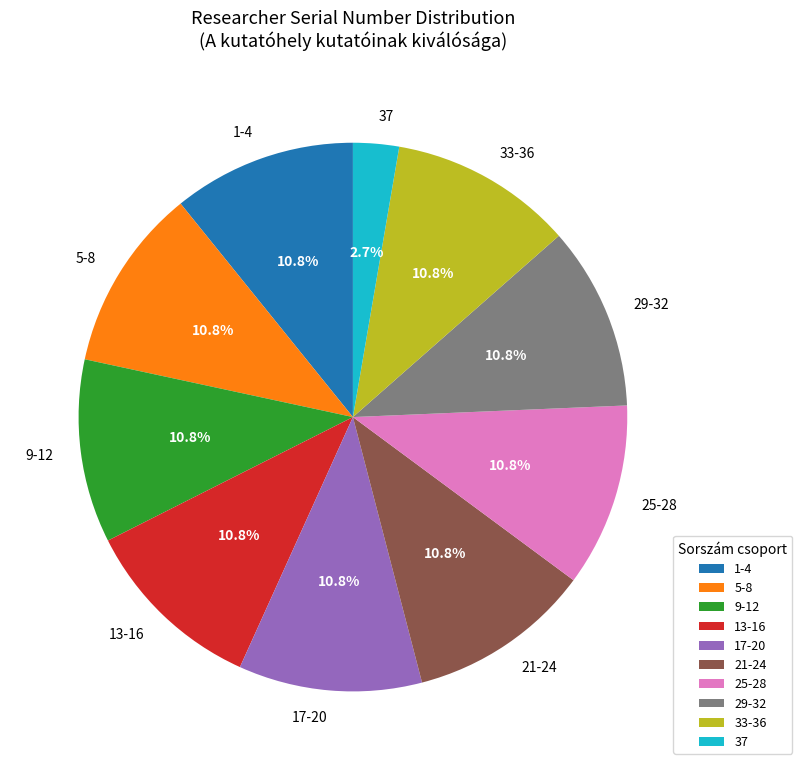

Approximately how many times larger is the value at 21-24 compared to 9-12?

1.0